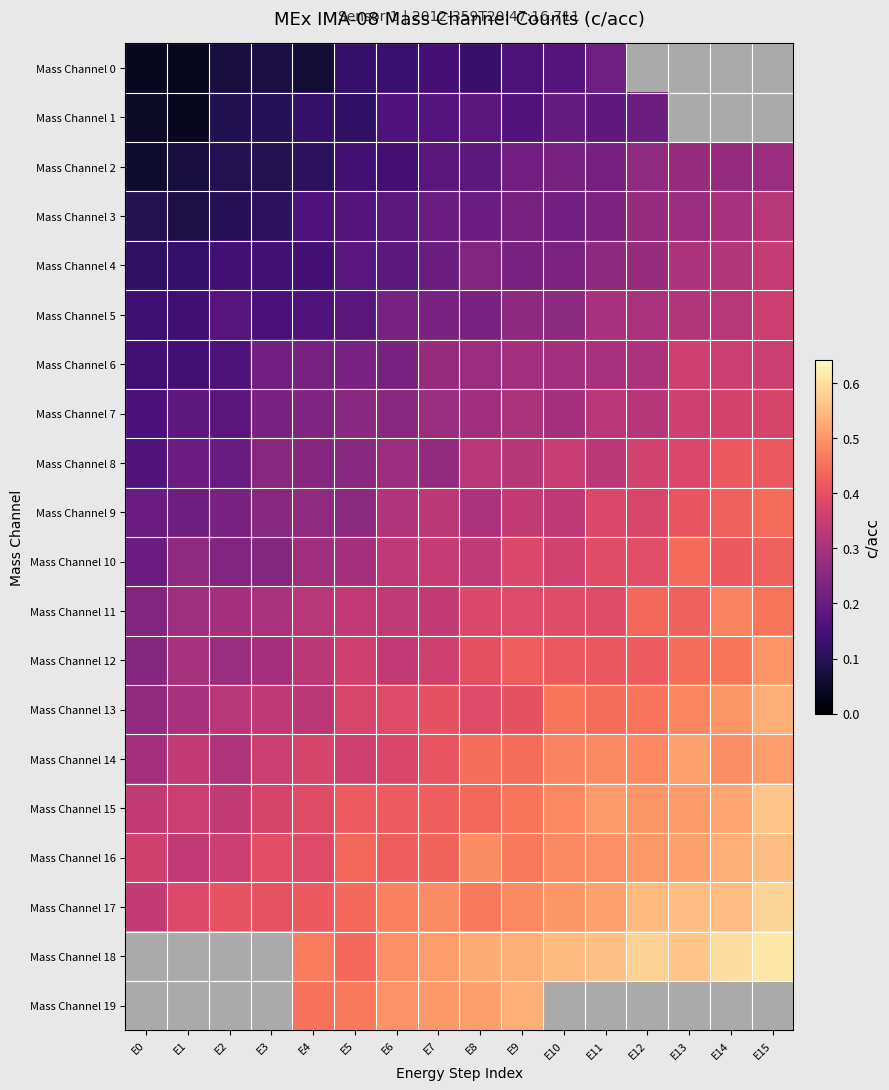

List the series in order of their peak value, lowest first.

Mass Channel 1, Mass Channel 0, Mass Channel 2, Mass Channel 3, Mass Channel 4, Mass Channel 5, Mass Channel 6, Mass Channel 7, Mass Channel 8, Mass Channel 10, Mass Channel 9, Mass Channel 11, Mass Channel 12, Mass Channel 14, Mass Channel 13, Mass Channel 16, Mass Channel 15, Mass Channel 17, Mass Channel 18, Mass Channel 19